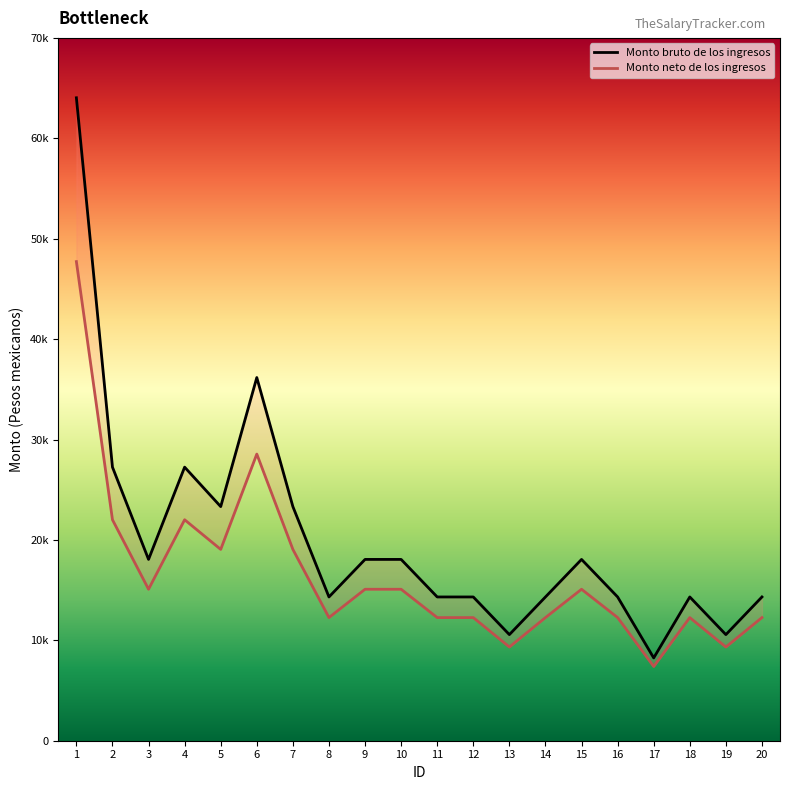

Reading left to right, what are all the values shown in this chart?

Monto bruto de los ingresos: 1=64035.2	2=27247.4	3=18057.4	4=27247.4	5=23317.6	6=36171.3	7=23317.6	8=14318.0	9=18057.4	10=18057.4	11=14318.0	12=14318.0	13=10566.4	14=14318.0	15=18057.4	16=14318.0	17=8247.5	18=14318.0	19=10566.4	20=14318.0
Monto neto de los ingresos: 1=47718.7	2=22007.9	3=15085.1	4=22007.9	5=19055.1	6=28550.2	7=19055.1	8=12263.1	9=15085.1	10=15085.1	11=12263.1	12=12263.1	13=9331.8	14=12263.1	15=15085.1	16=12263.1	17=7394.0	18=12263.1	19=9331.8	20=12263.1